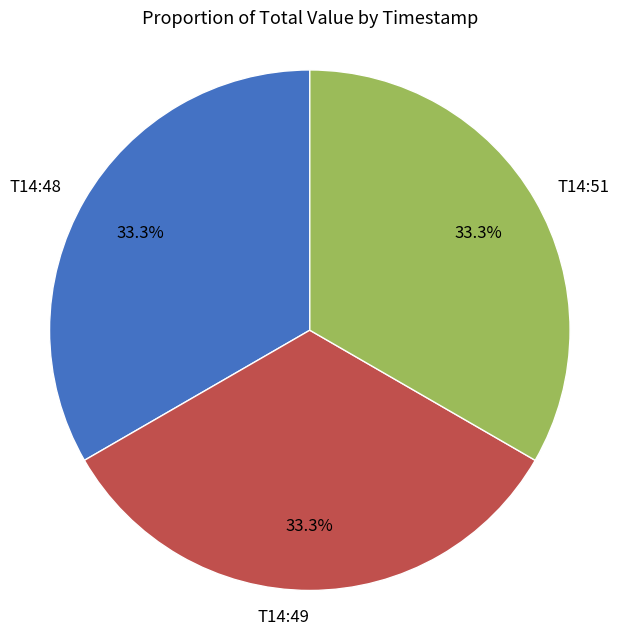

Approximately how many times larger is the value at T14:48 compared to T14:49?

1.0